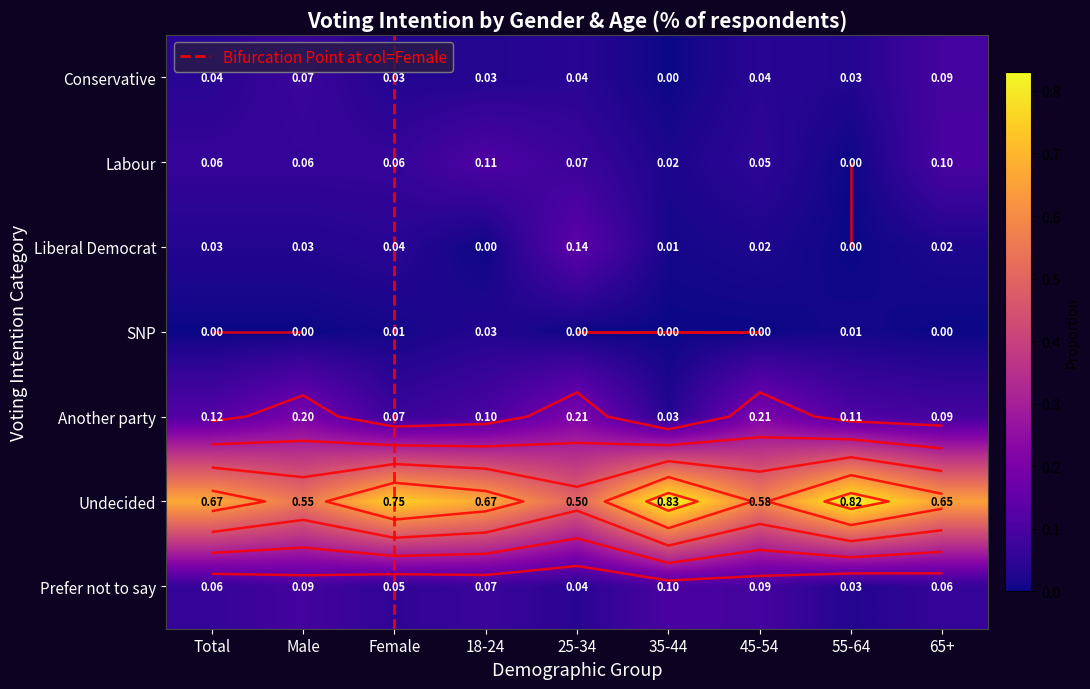

What is the approximate value of Undecided at 18-24?

0.7